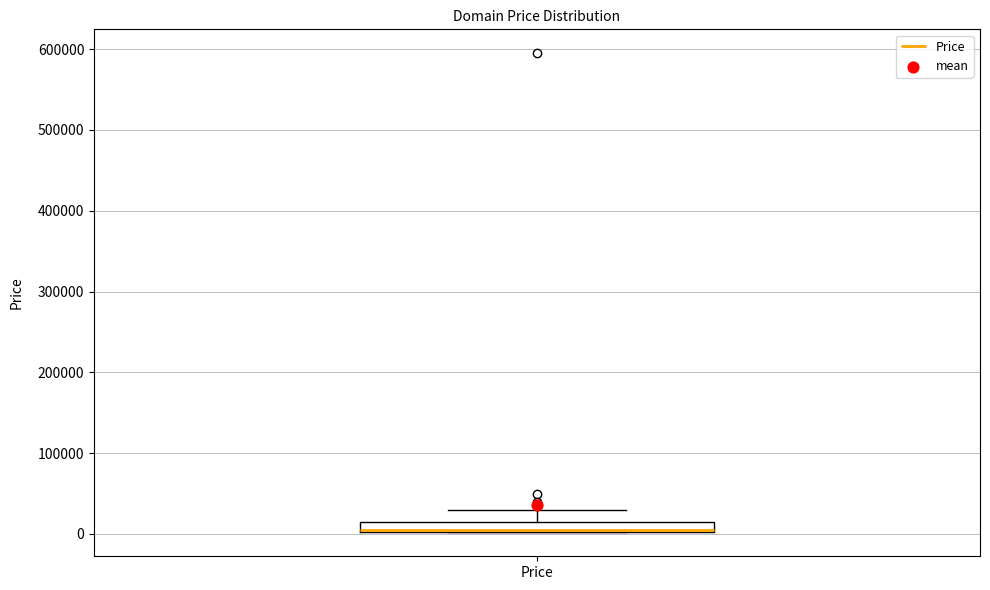

Where is the lower edge of the box for Price on the y-axis? The values are not printed on the chart, so give them approximately, as read against the axis.

0